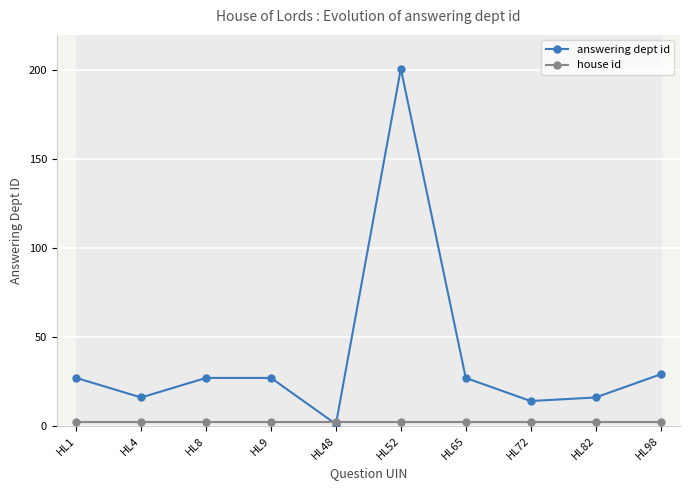

At which category does answering dept id reach its first local peak?

HL52